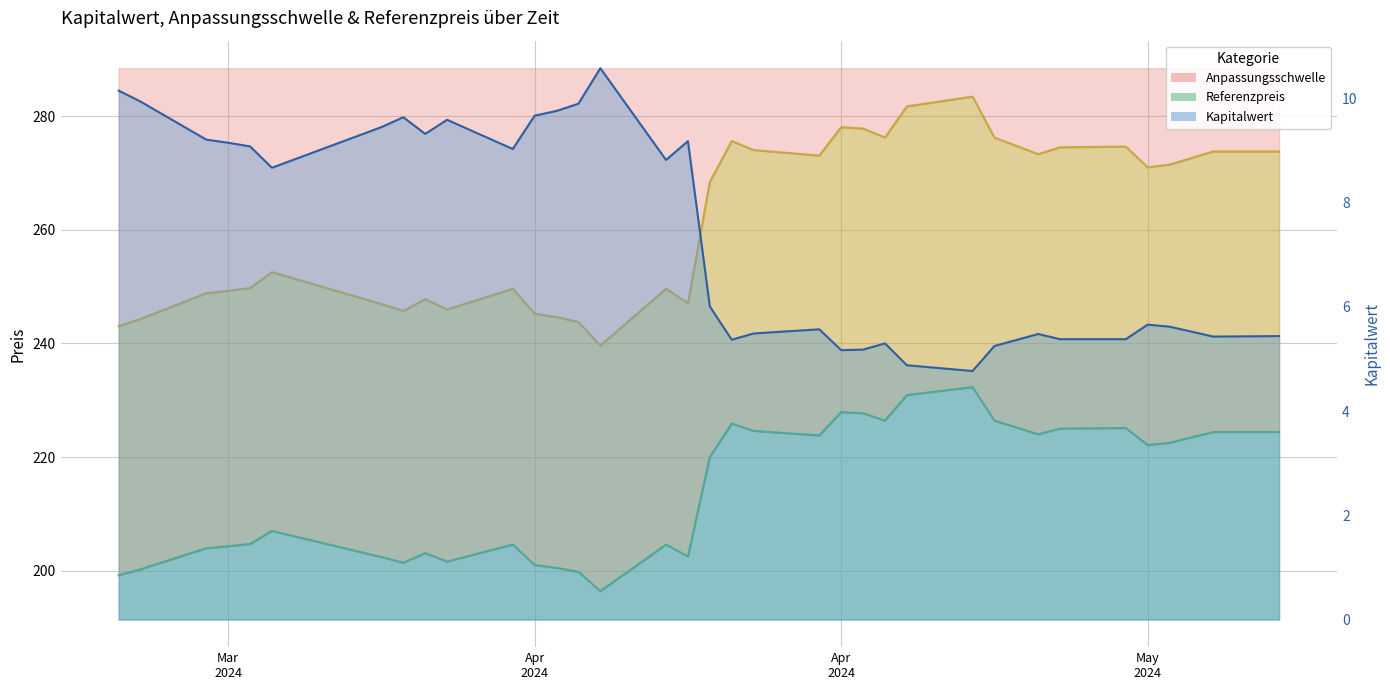

How many values in the Anpassungsschwelle (Linie) series are below 268?

17